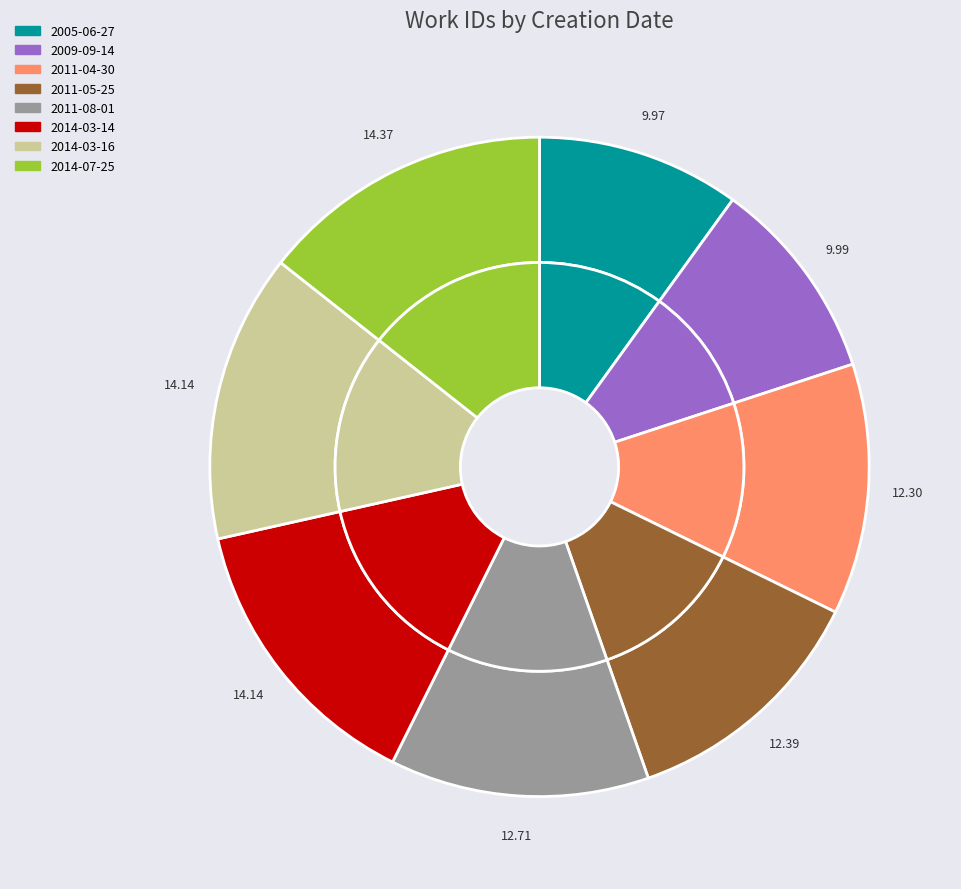

To the nearest percent, what portion does 2009-09-14 represent?

10%